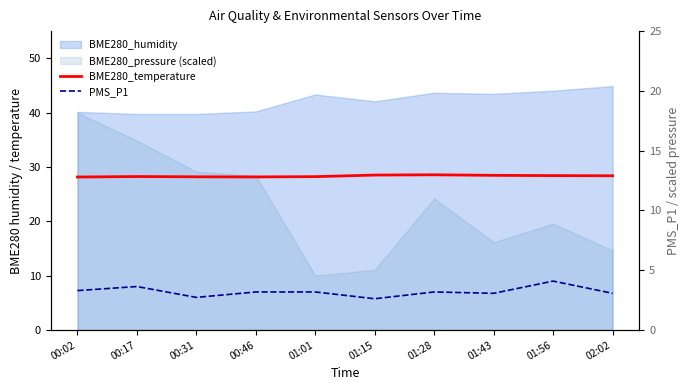

Between 01:28 and 00:31, which is larger?

01:28